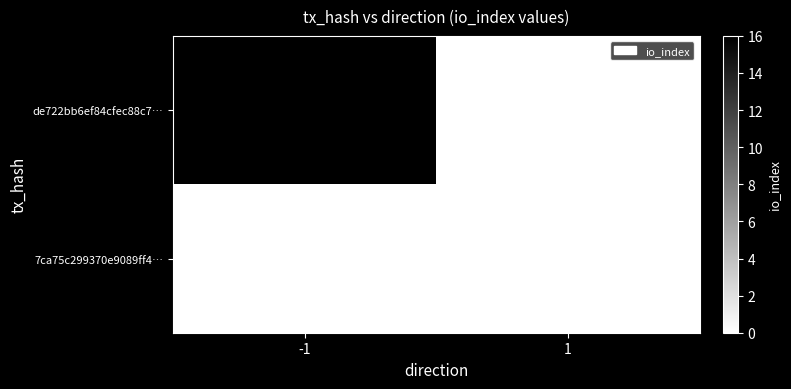

Count the number of data series in this chart.

2